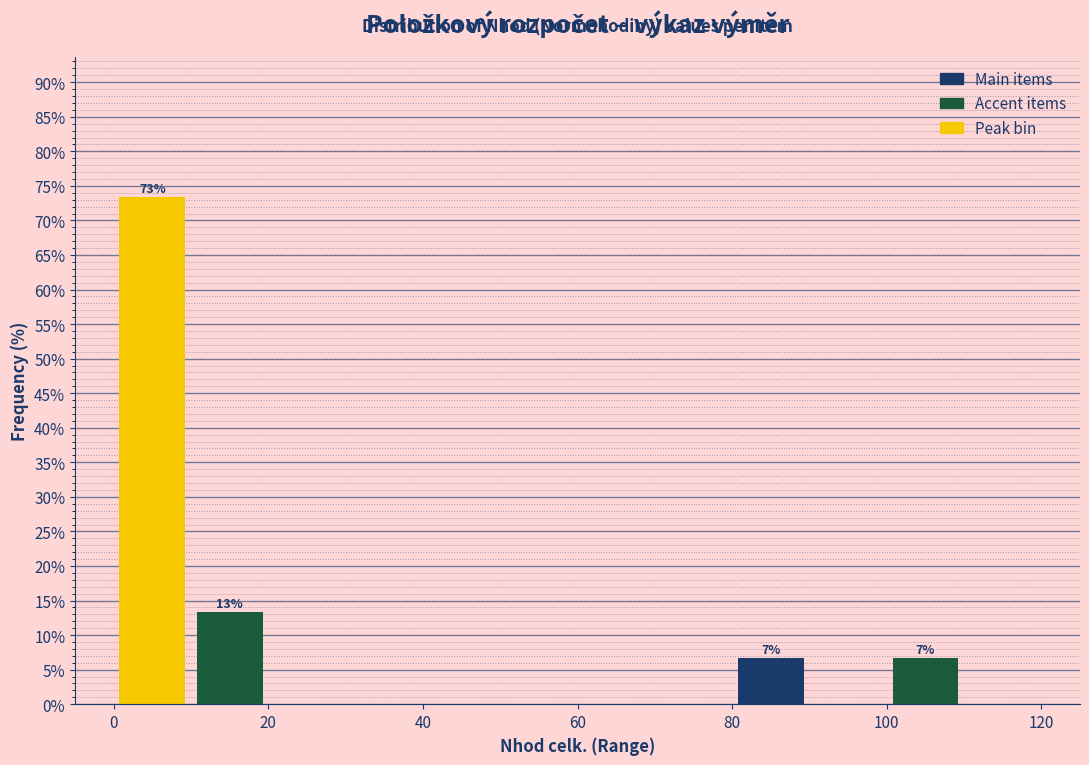

Which range on the x-axis has the tallest bar?

0 to 10